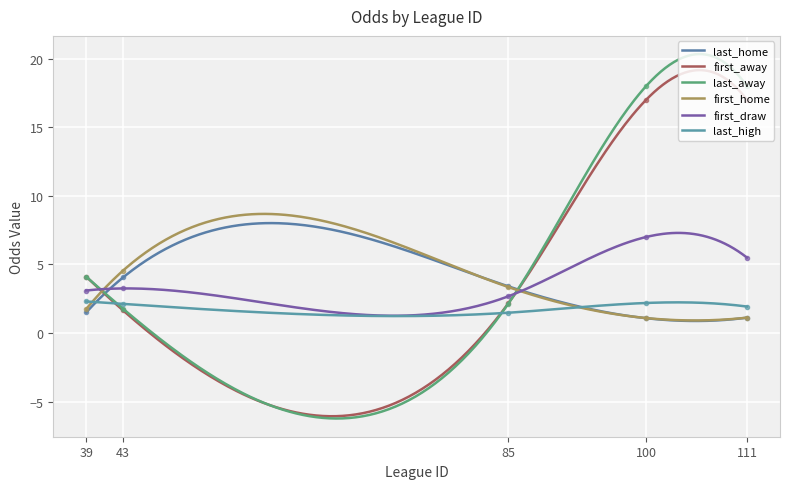

What is the difference between the second highest and second lowest values in the last_away series?

26.6